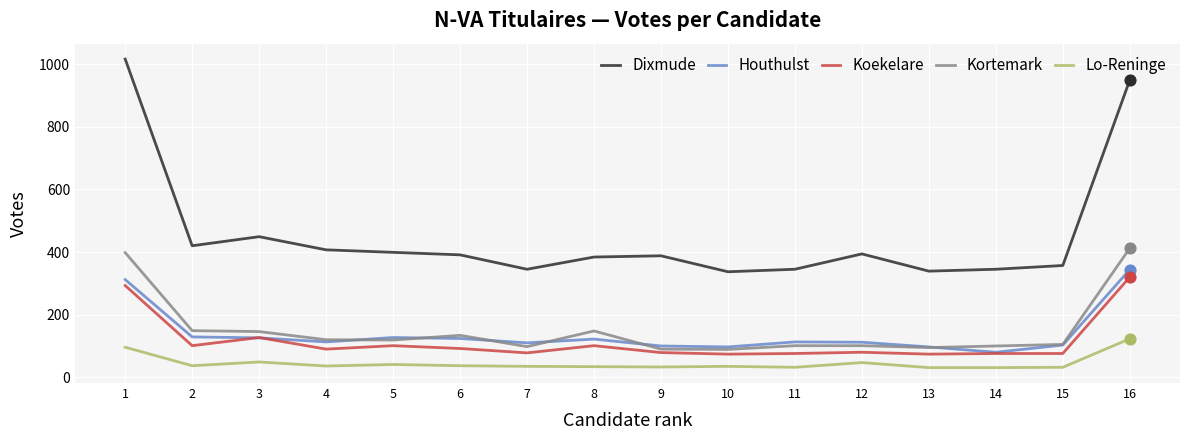

Between 1 and 9, which series saw the biggest shift?

Dixmude